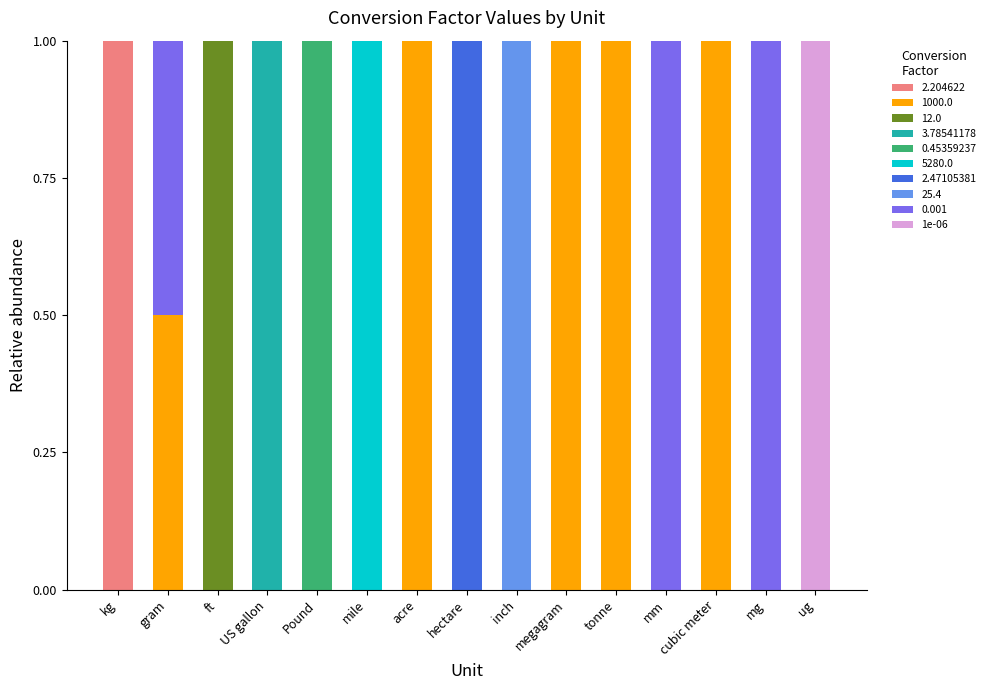

Are the bars horizontal?

No